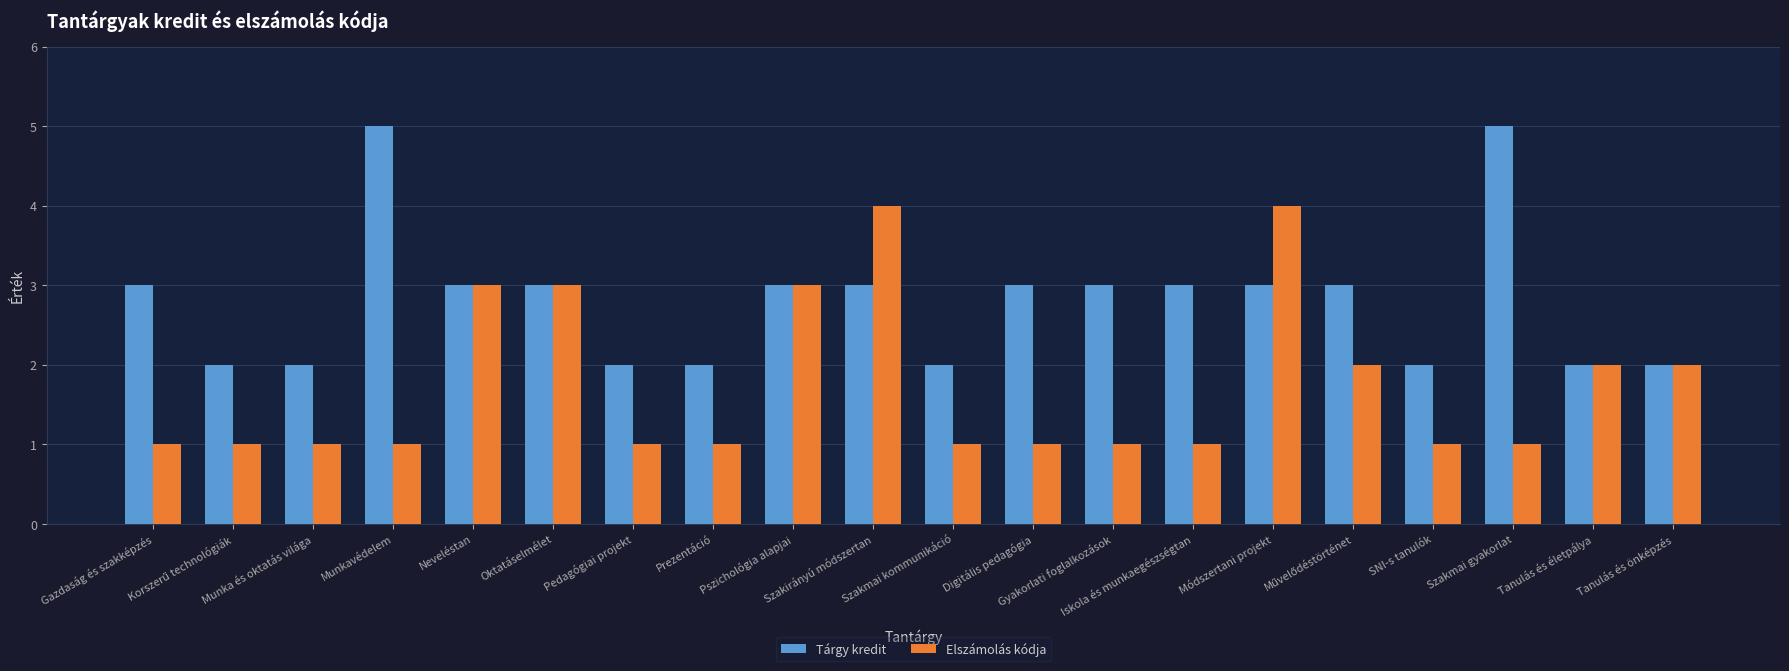

What value does the Tárgy kredit series have at Tanulás és életpálya?

2